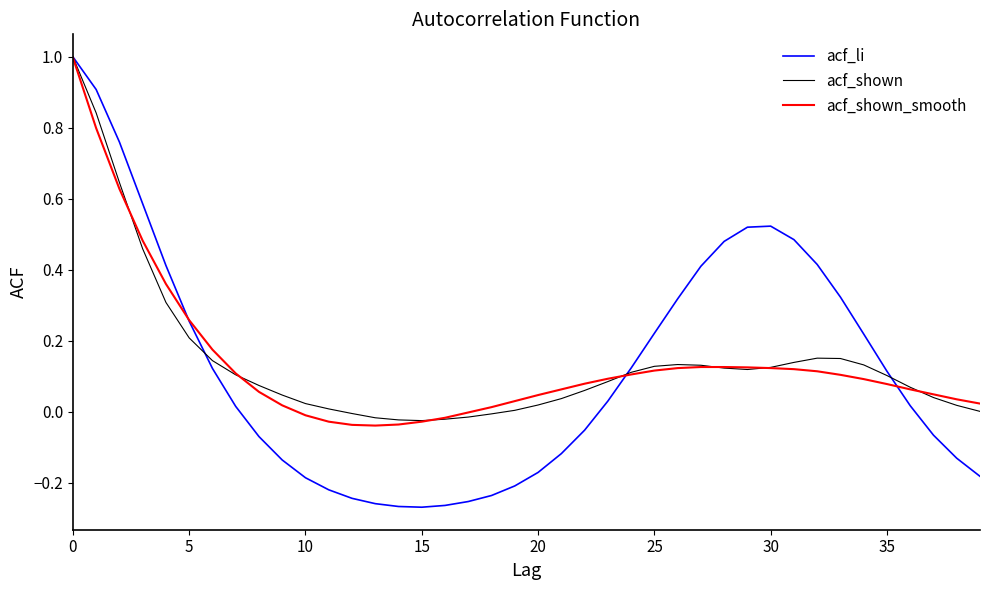

What is the difference between the maximum and minimum values in the acf_shown series?

1.0